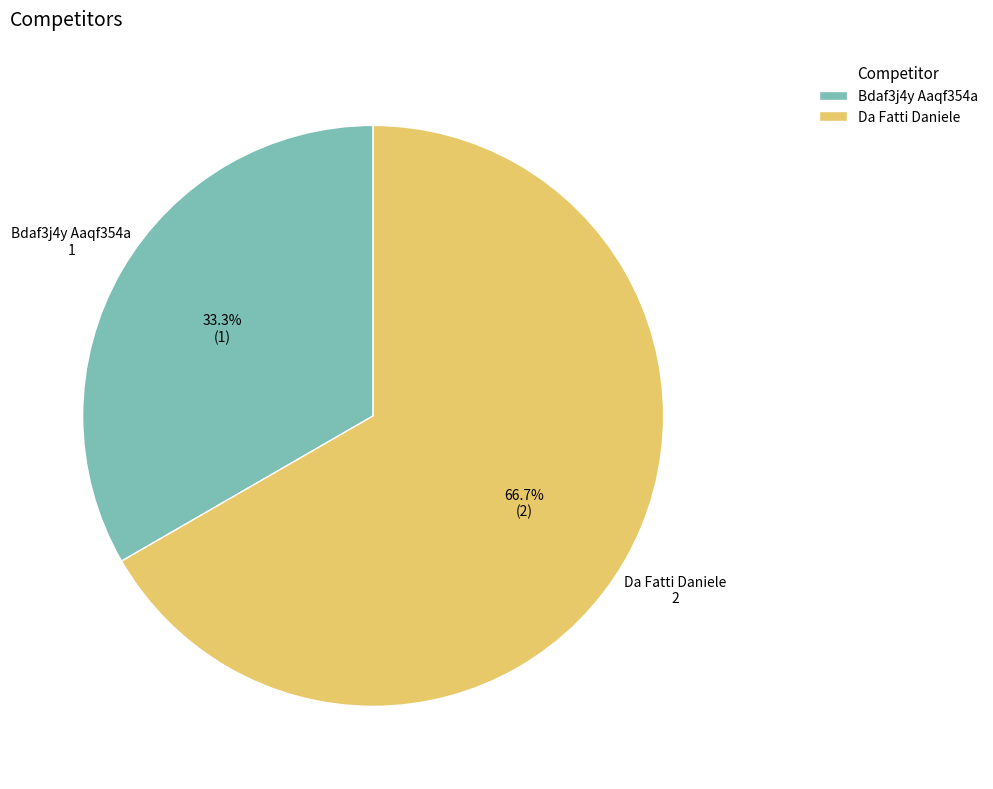

What is the largest slice in the pie chart?

Da Fatti Daniele